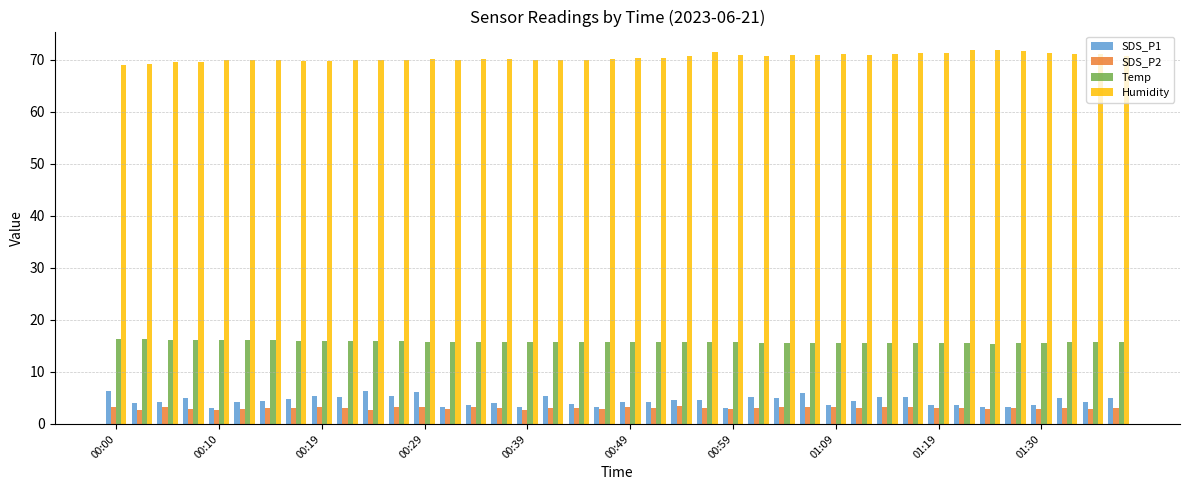

What is the greatest value displayed?

71.8